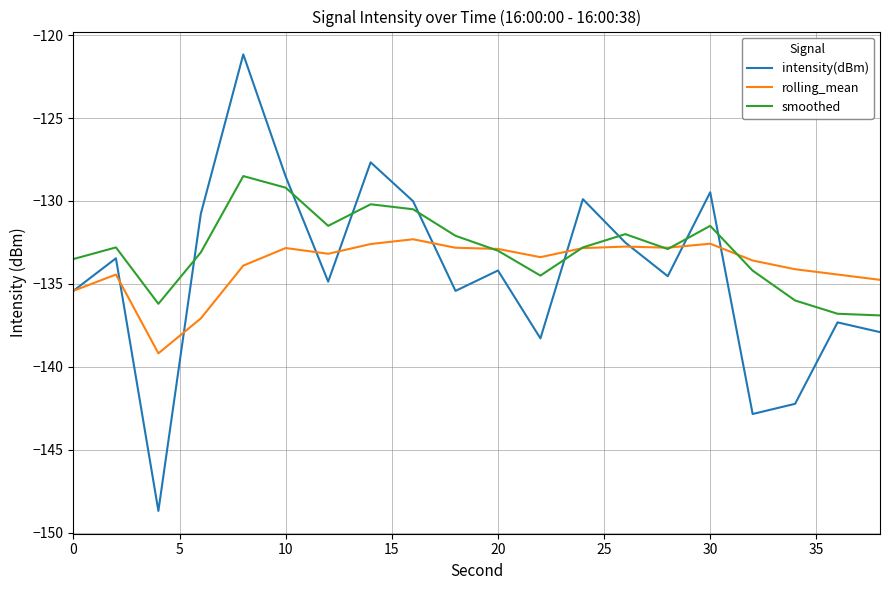

What is the minimum value shown in the chart?

-148.7